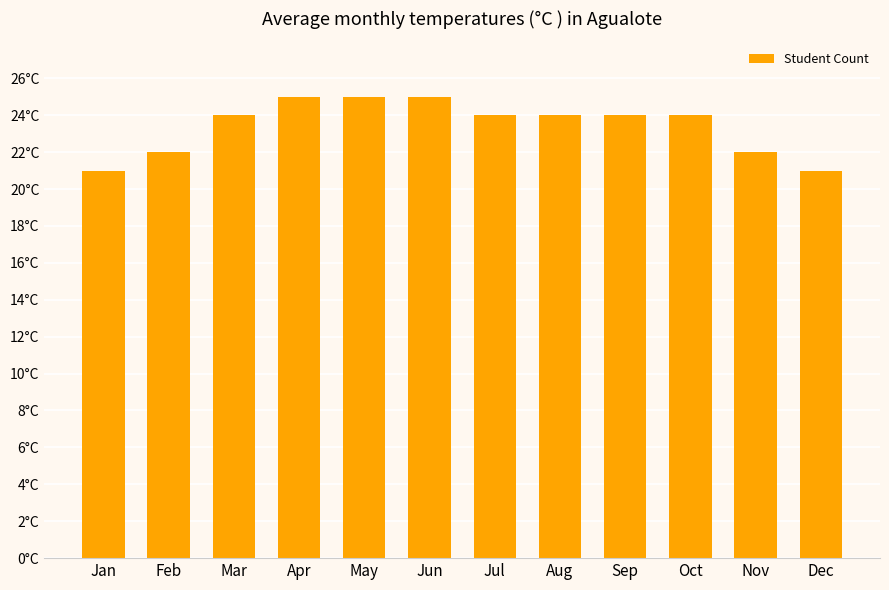

At which label does the data first exceed 24?

Apr